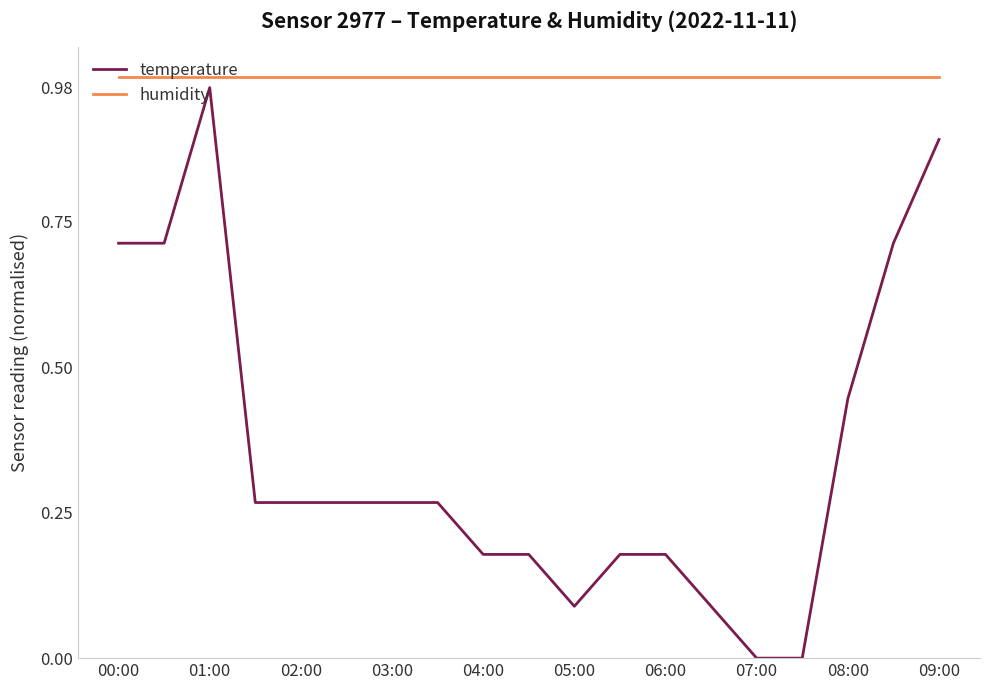

Which series has the largest total across all categories?

humidity